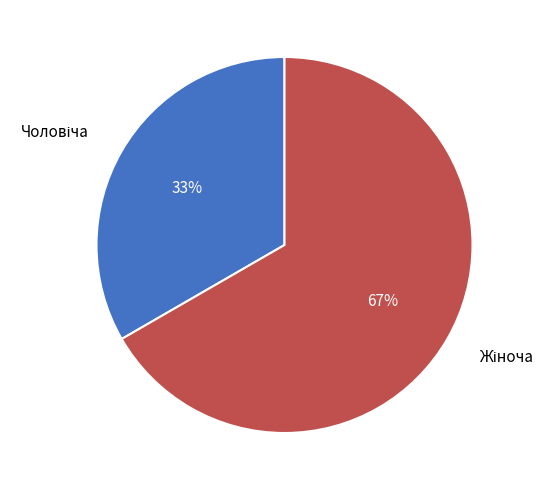

What percentage is the Жіноча slice, to the nearest percent?

67%